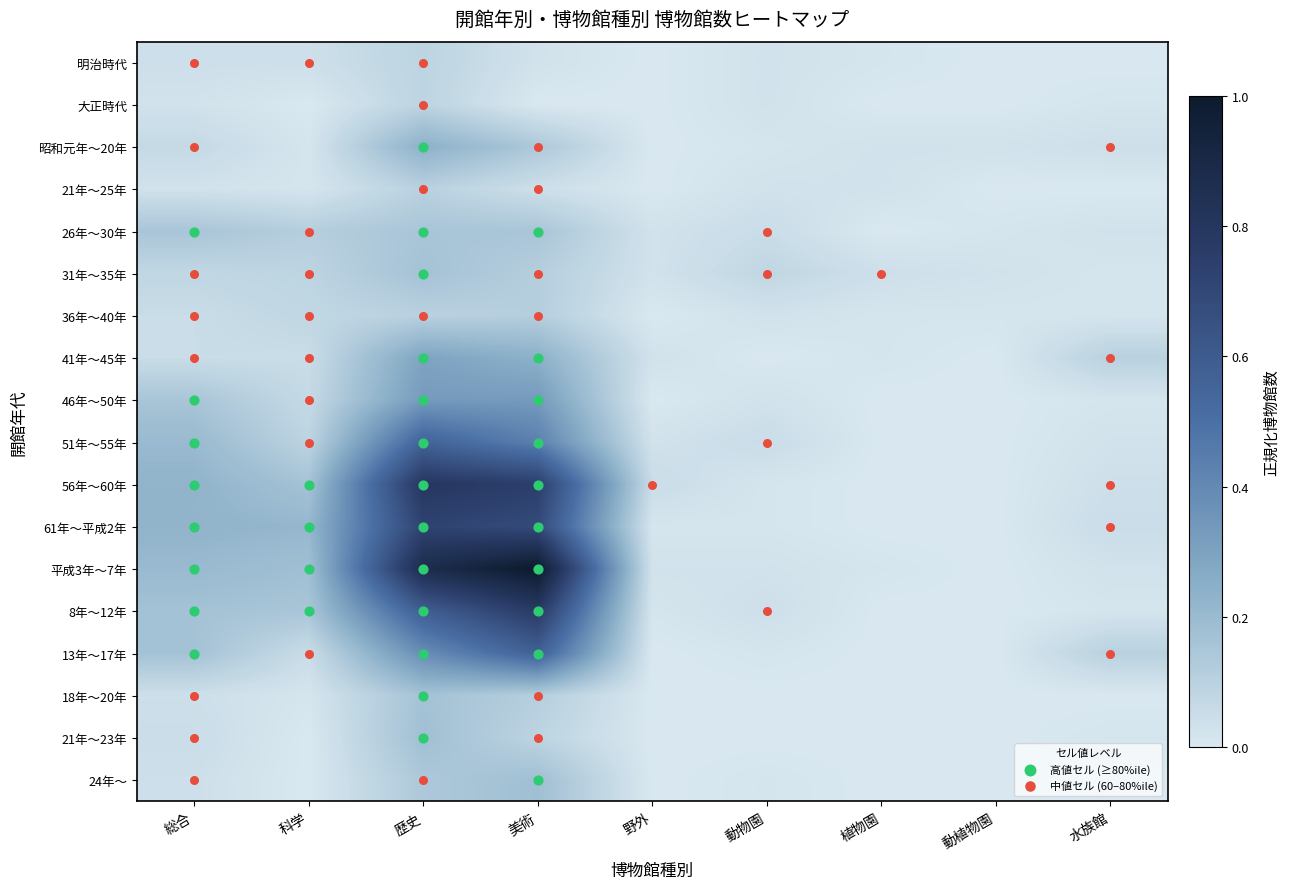

The 21年～25年 series shows 0.0 at 動物園. True or false?

False